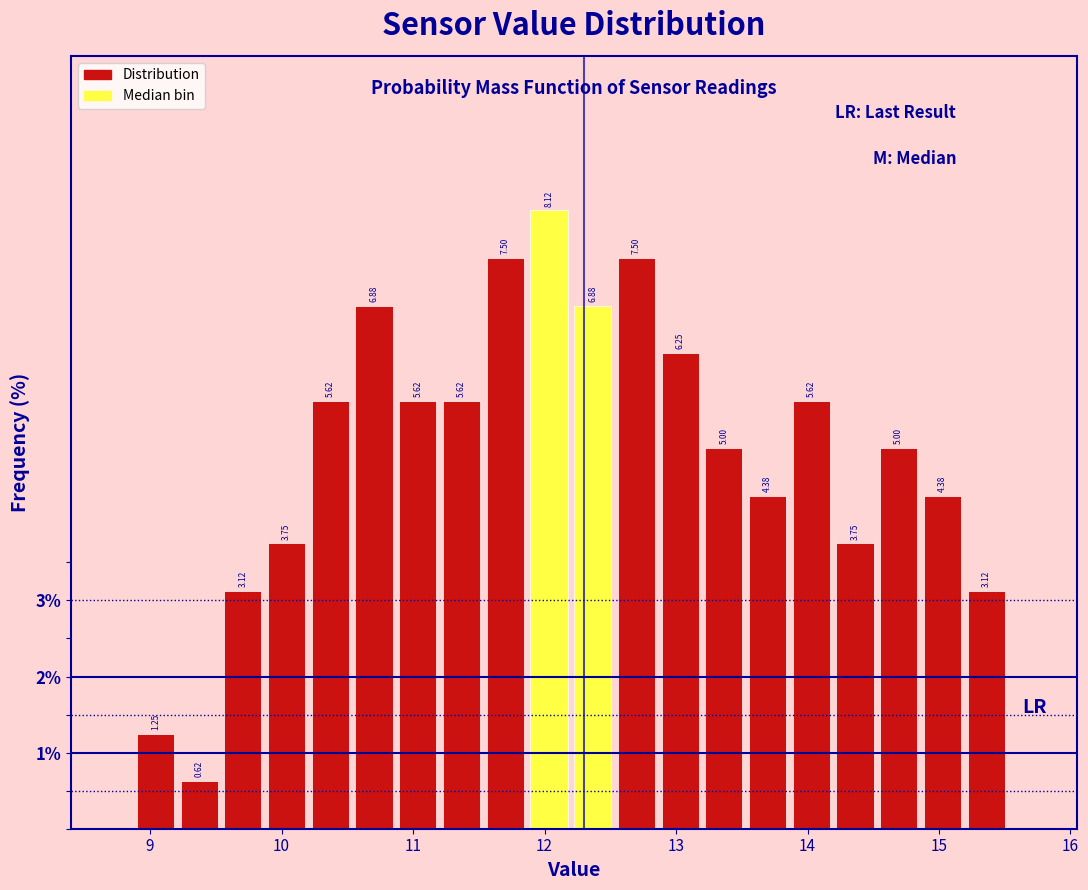

Read against the x-axis, roughly where is the centre of the tallest bar?

12.0